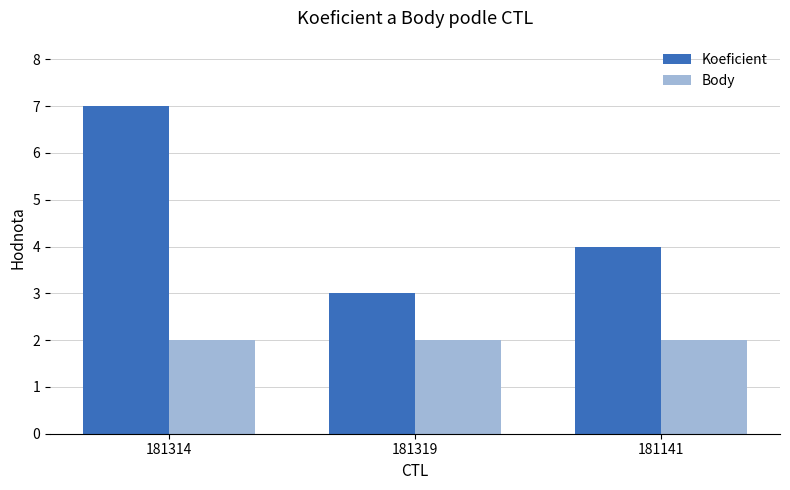

How many series are shown in this chart?

2